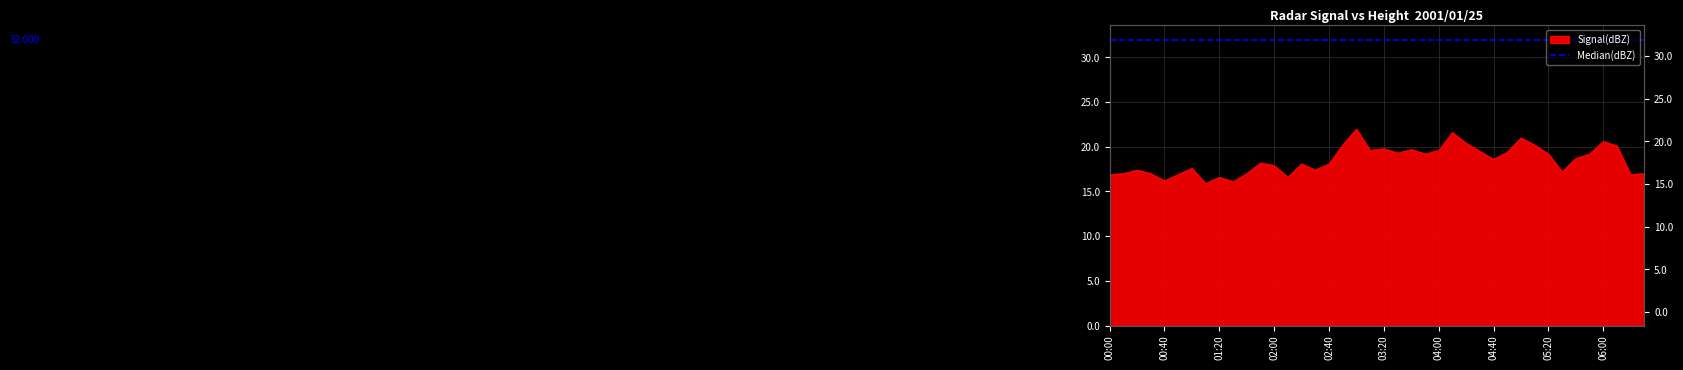

Between 01:30 and 01:00, which is larger?

01:00